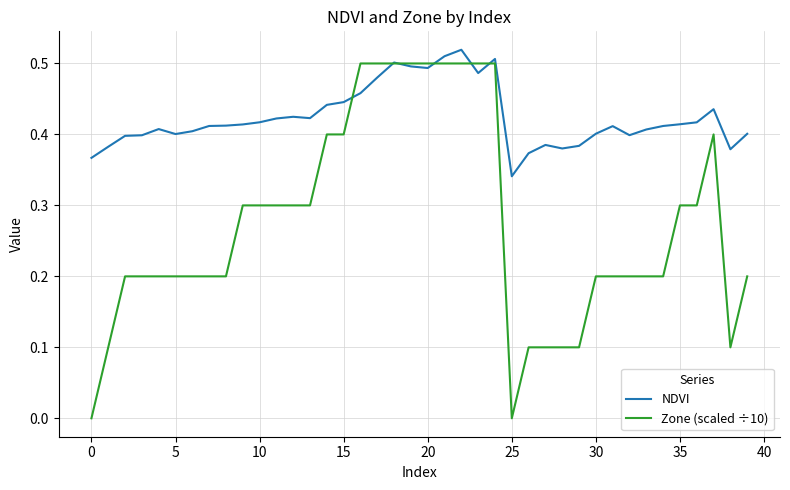

Count the Zone (scaled ÷10) values in the range 0 to 1.

40